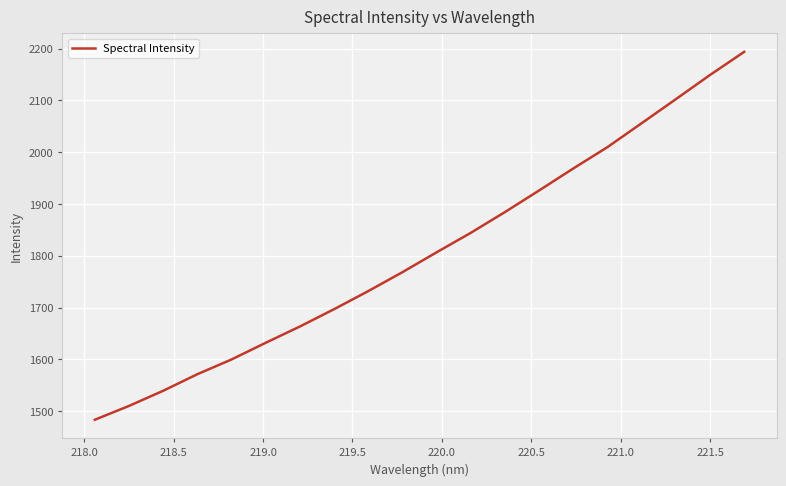

What is the smallest value displayed?

1483.7